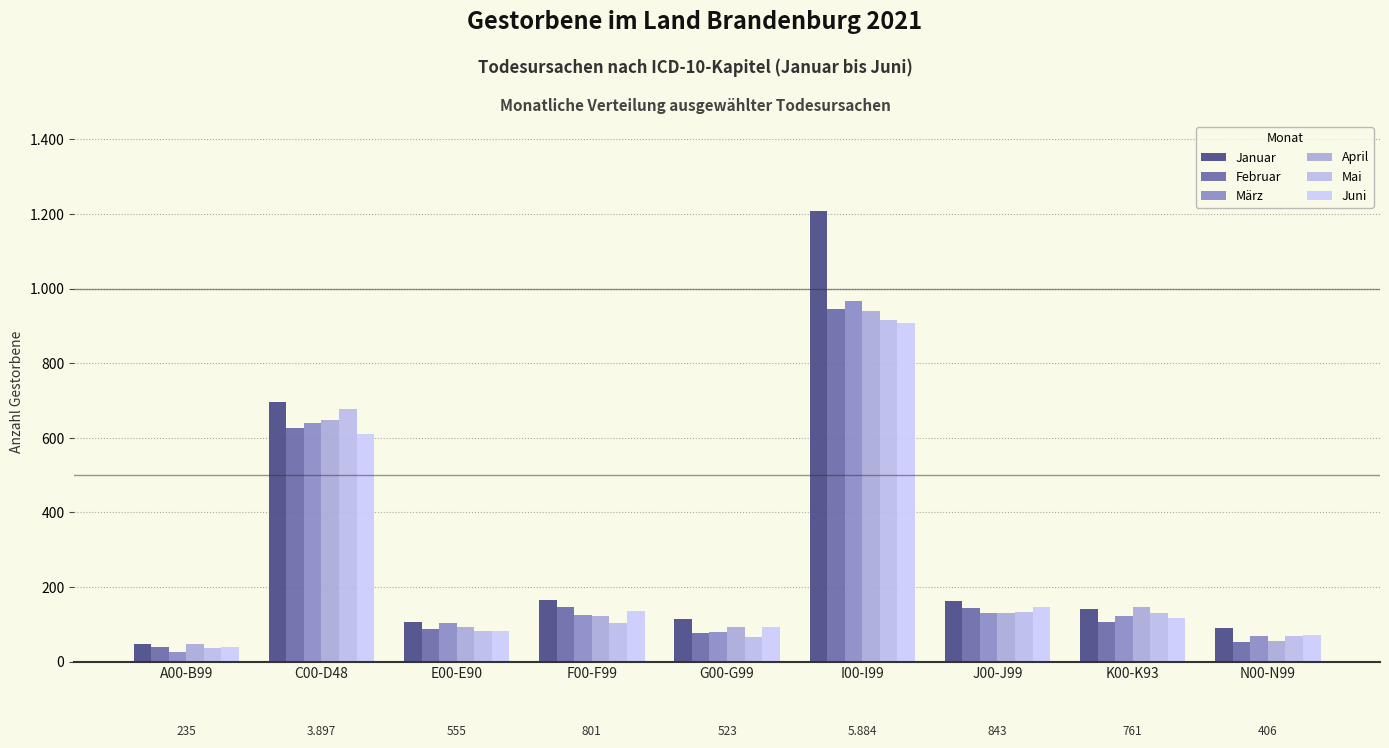

What is the difference between the second highest and second lowest values in the Juni series?

541